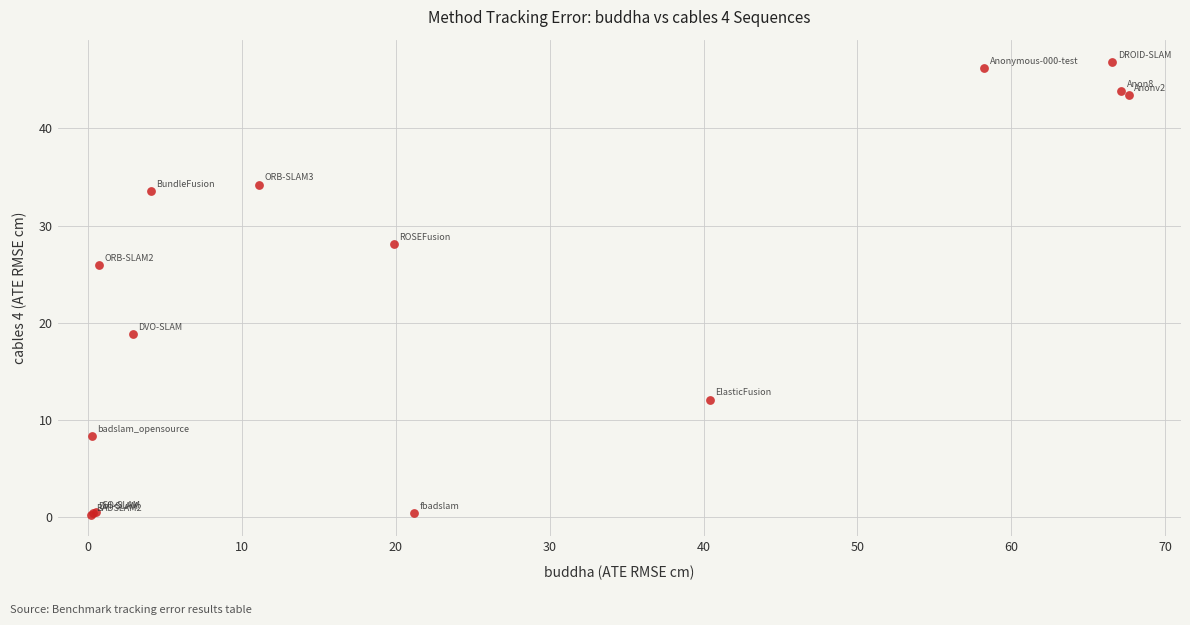

What Y value in the scatter plot is closest to 23?

26.0